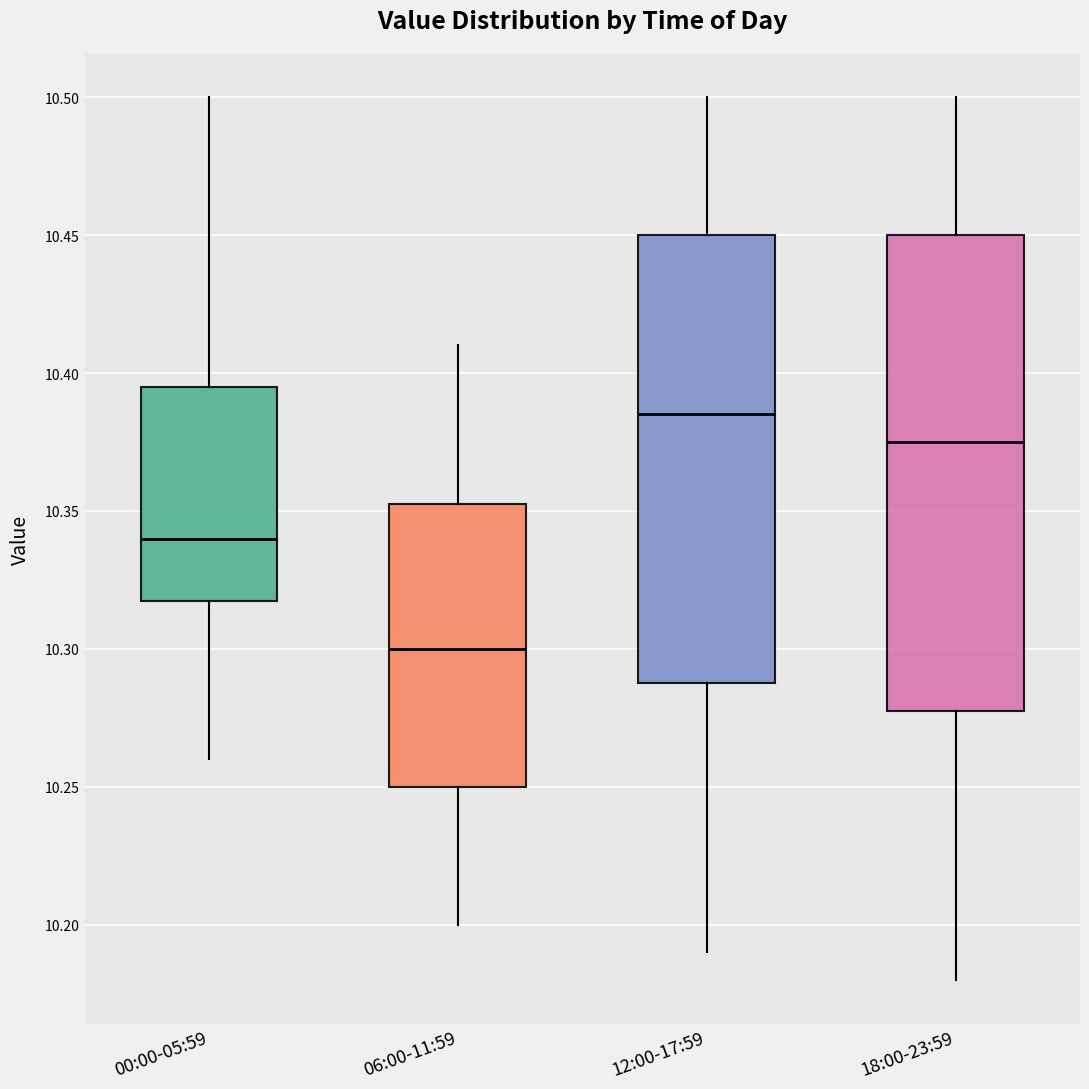

Which box's median line is the lowest?

06:00-11:59